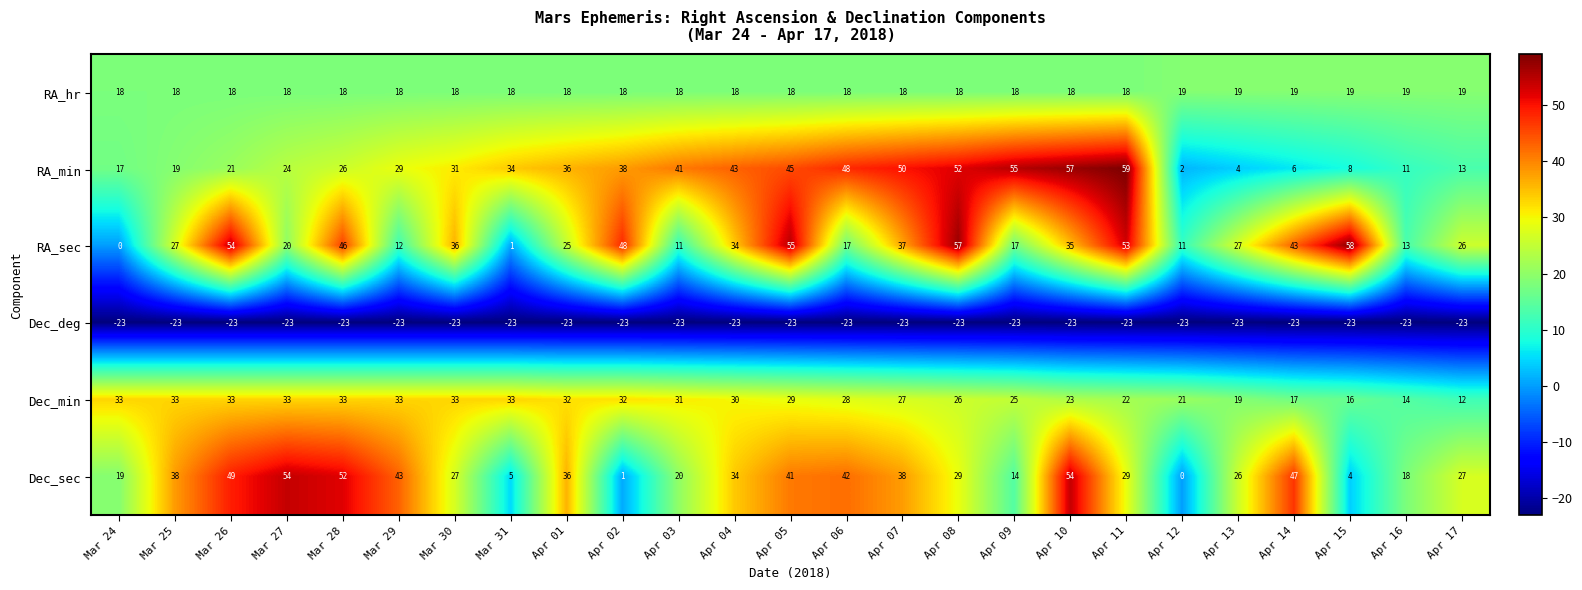

List the series in order of their peak value, lowest first.

Dec_deg, RA_hr, Dec_min, Dec_sec, RA_sec, RA_min